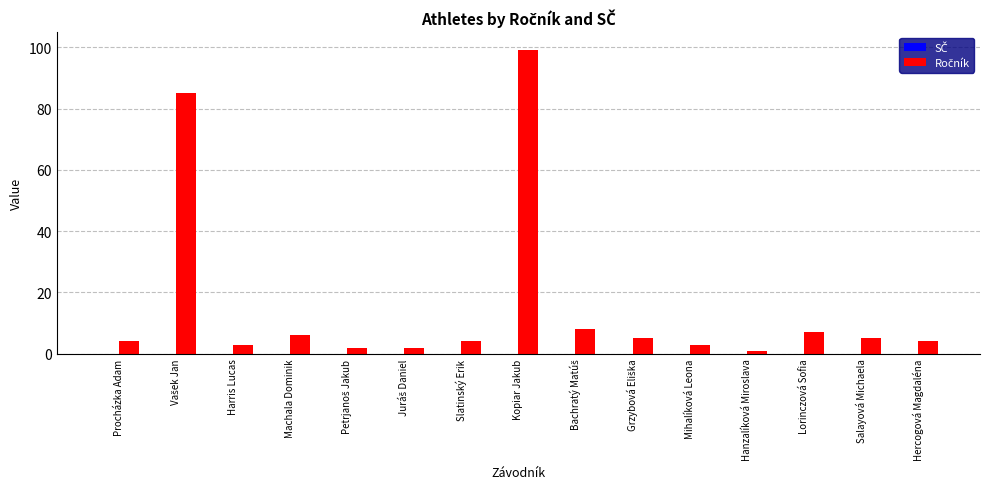

What is the label of the 12th bar from the right?

Machala Dominik